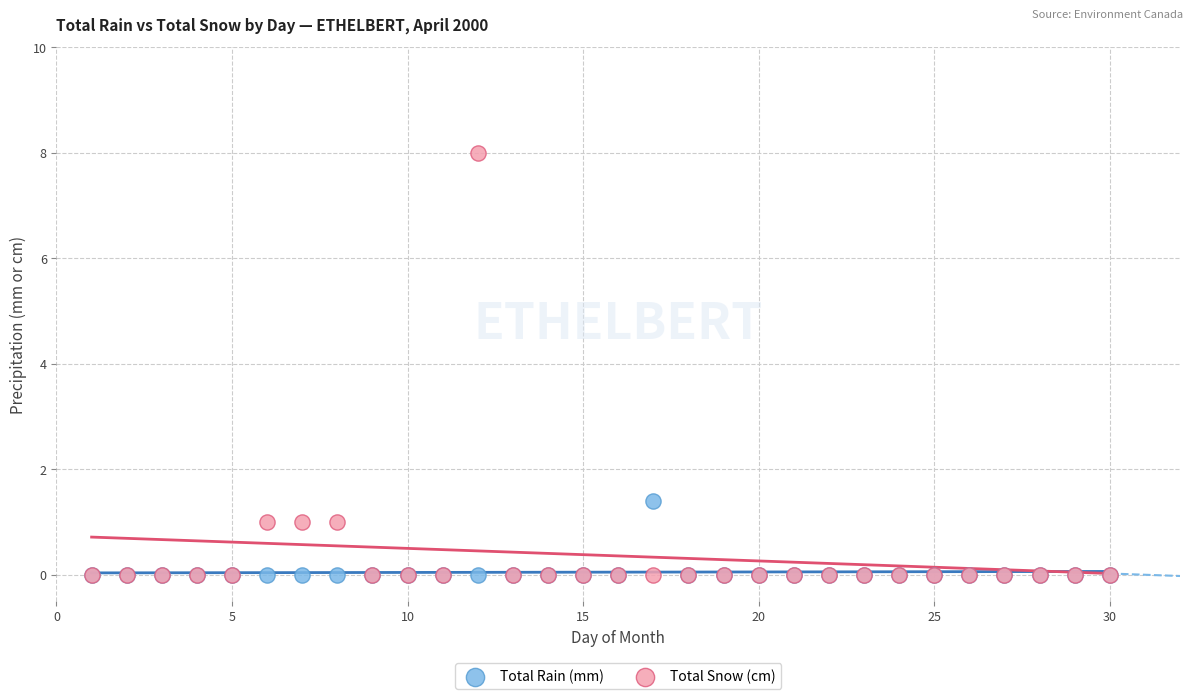

What are all the series names shown in the legend?

Total Rain (mm), Total Snow (cm)